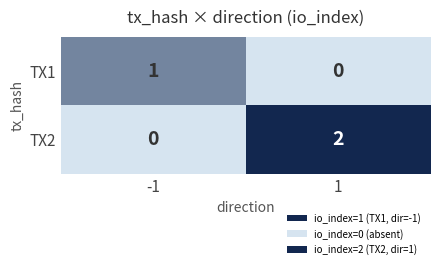

How many series are shown in this chart?

2